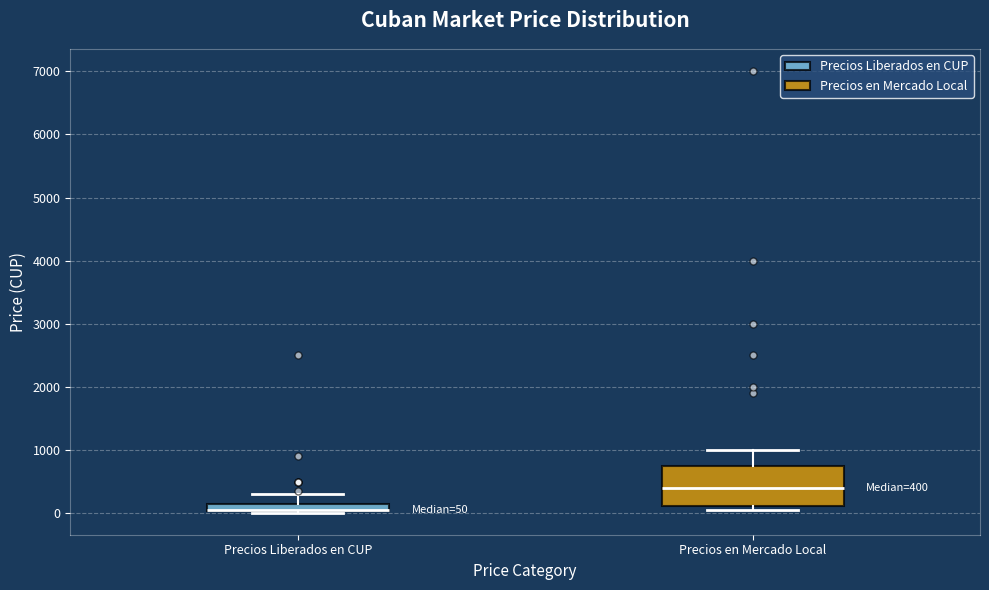

Comparing the boxes themselves (not the whiskers), which one is the tallest?

Precios en Mercado Local